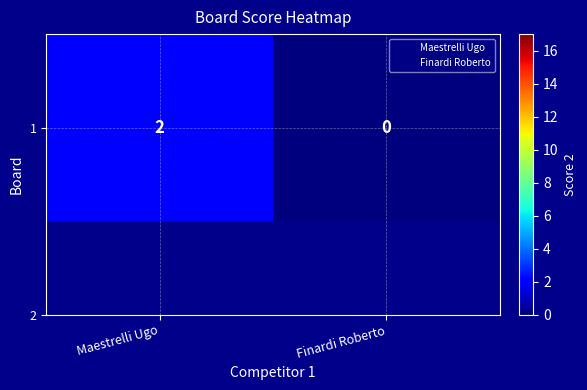

Rank the categories by value from highest to lowest.

Maestrelli Ugo, Finardi Roberto